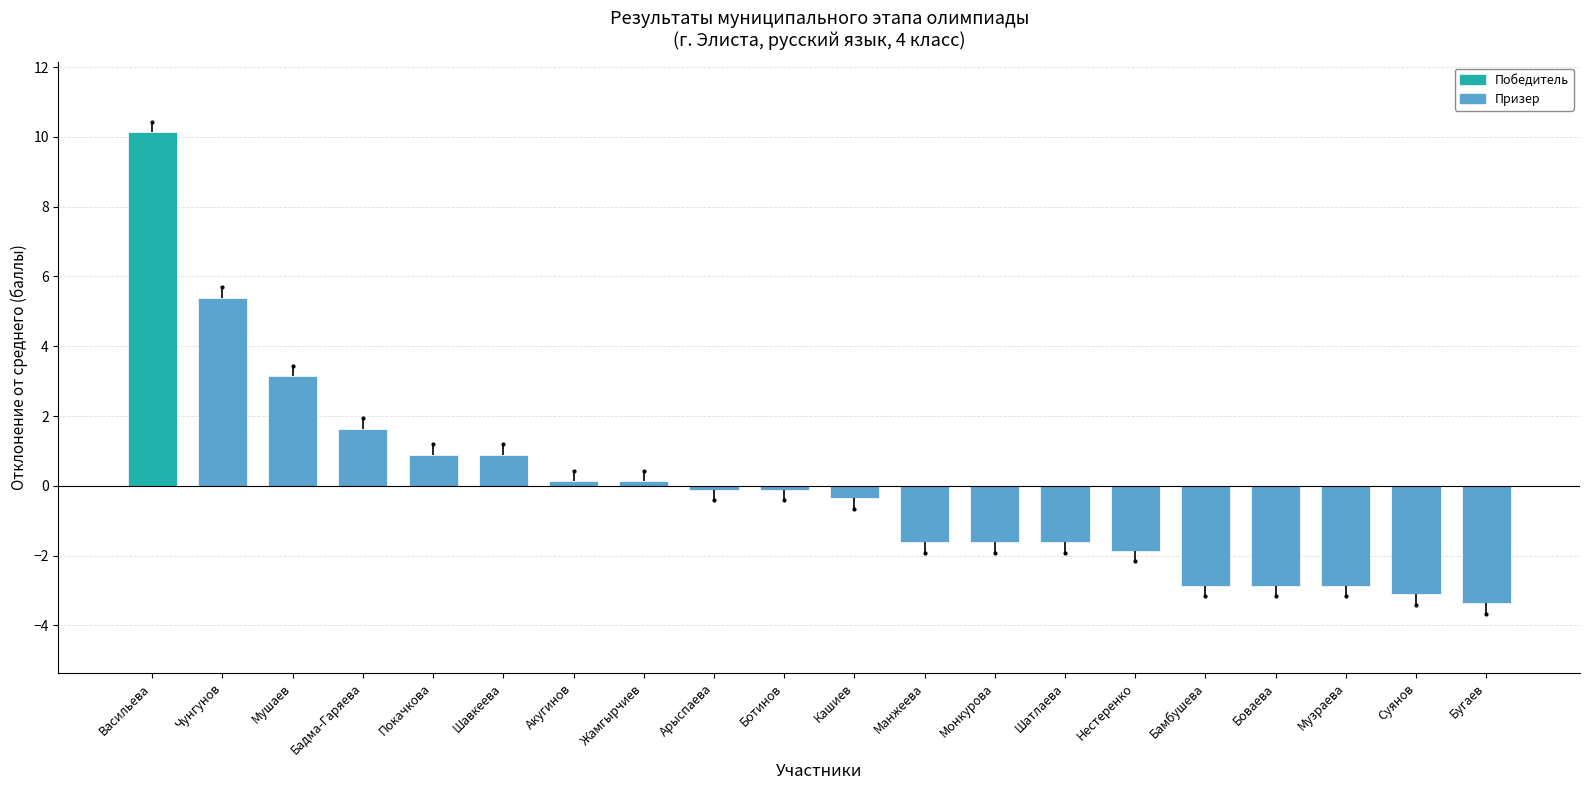

What is the label of the 19th bar from the right?

Чунгунов